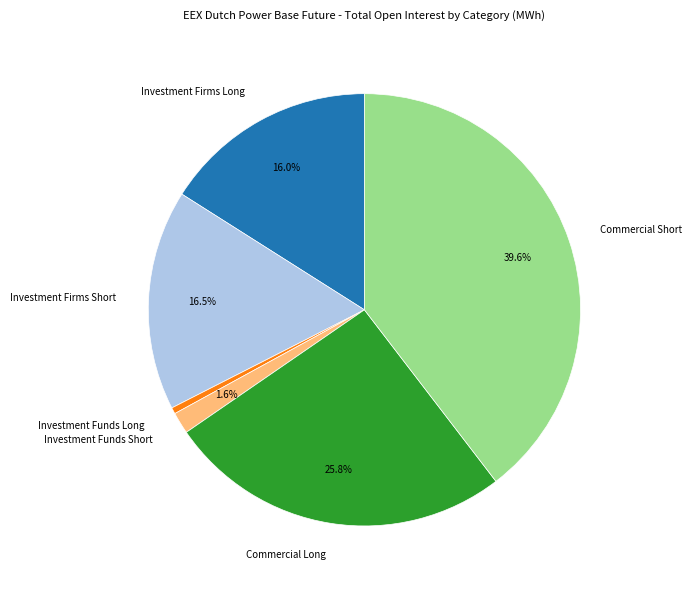

To the nearest percent, what percentage of the pie is Commercial Long?

26%